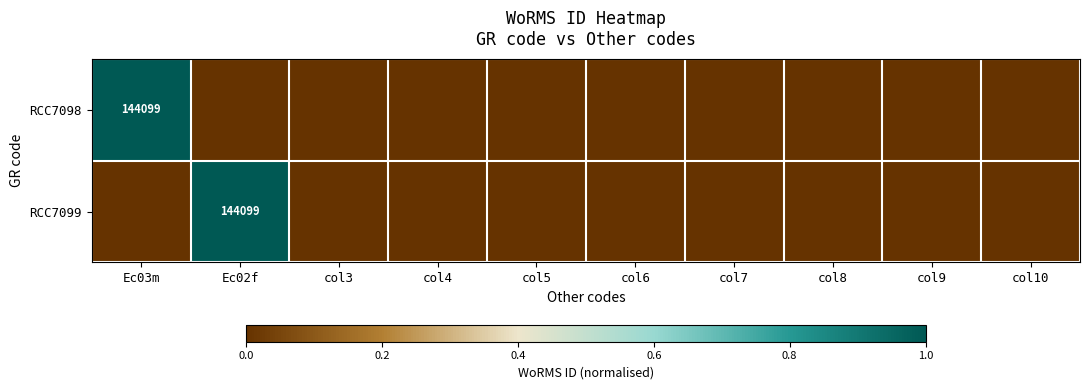

How many values in the RCC7098 series exceed 0?

1